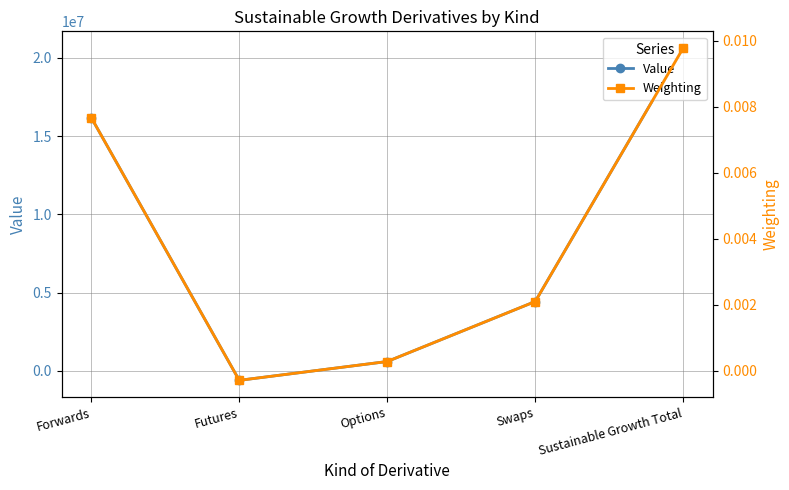

How many data points in Weighting are less than 0?

1